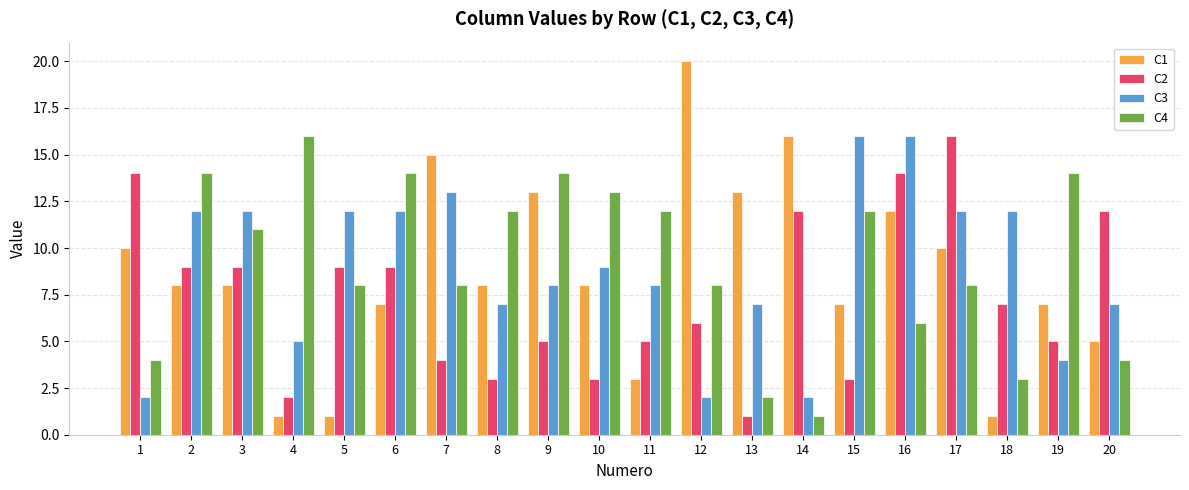

What is the spread (max minus min) of values at 17?

8